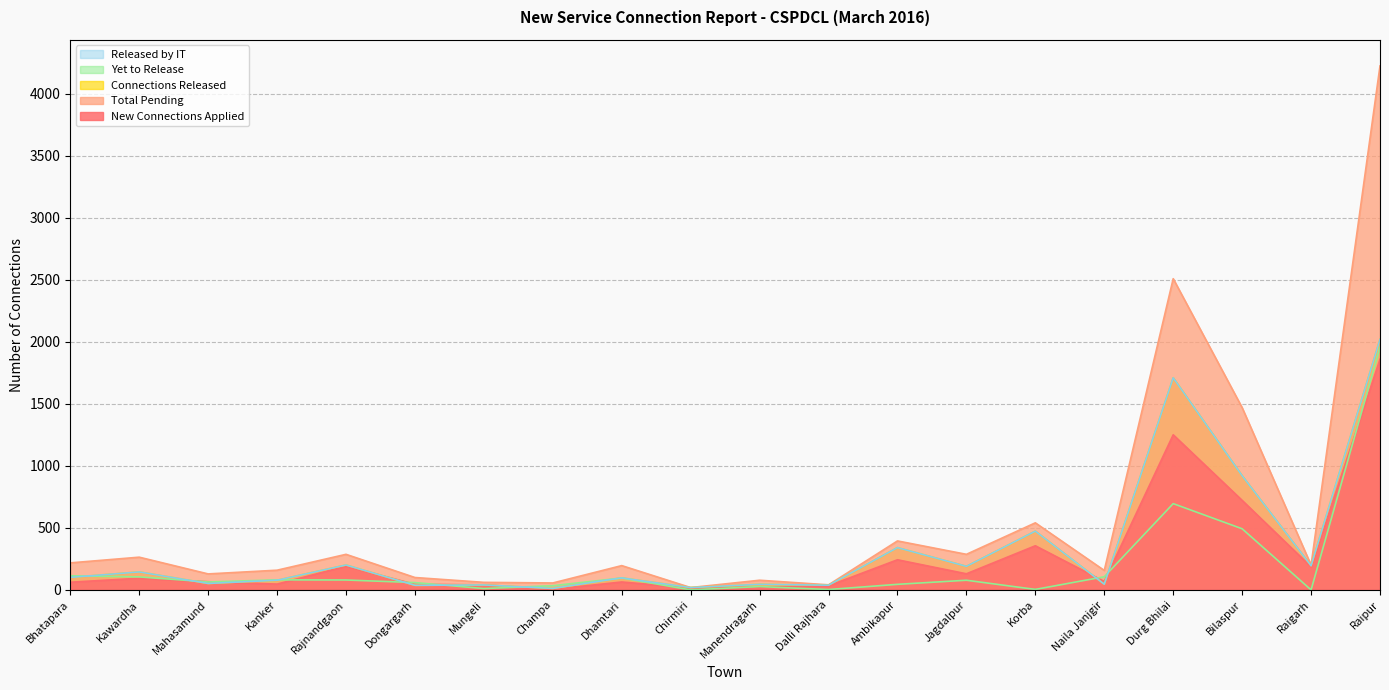

What is the label of the 7th point from the left?

Mungeli